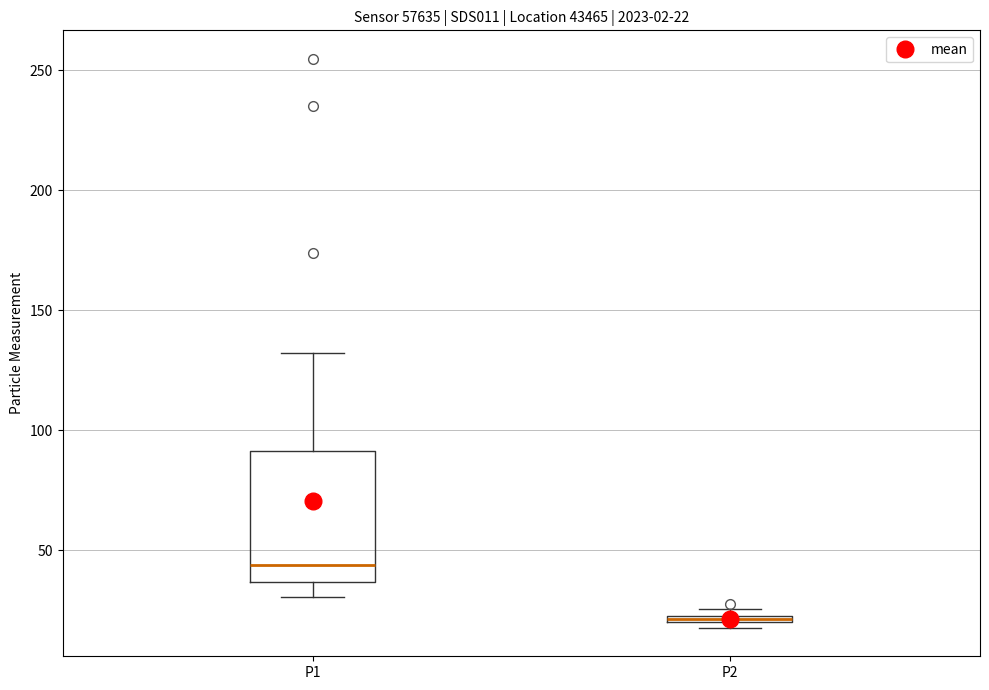

Which box's median line is the lowest?

P2